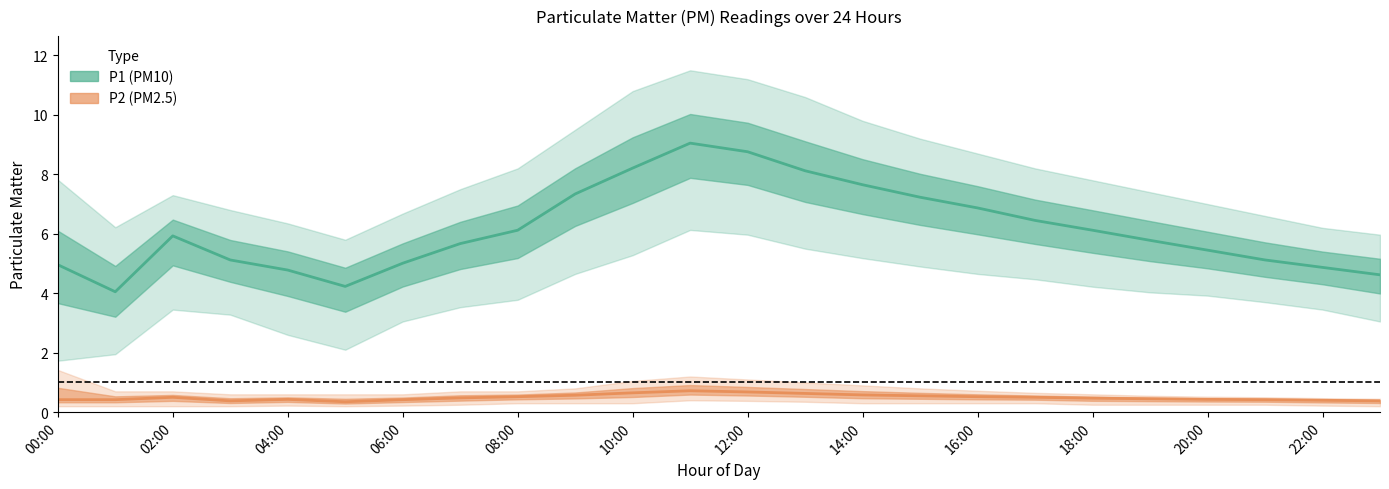

What is the average value of the P1_lower series?

3.9